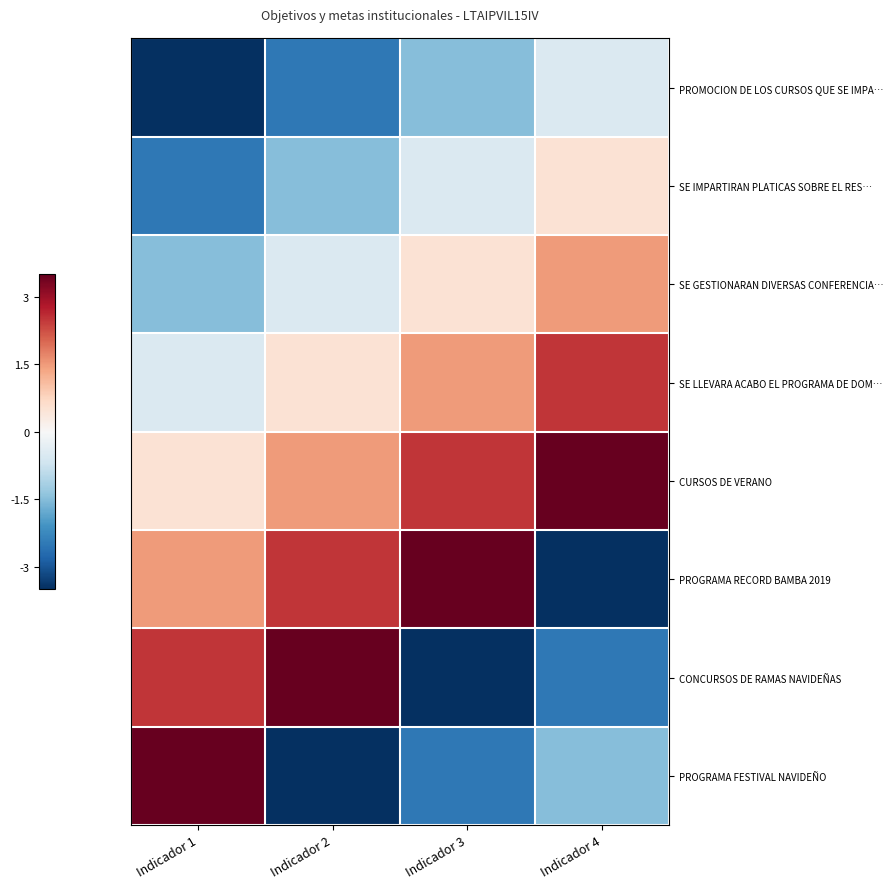

Which has a higher value, Indicador 4 or Indicador 3?

Indicador 4